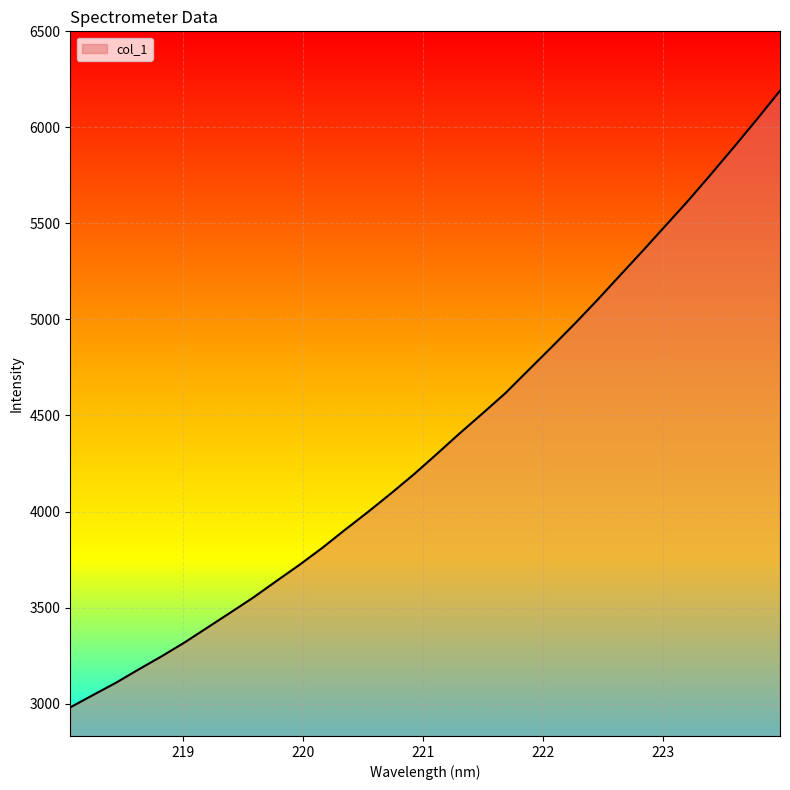

What is the smallest value displayed?

2980.6